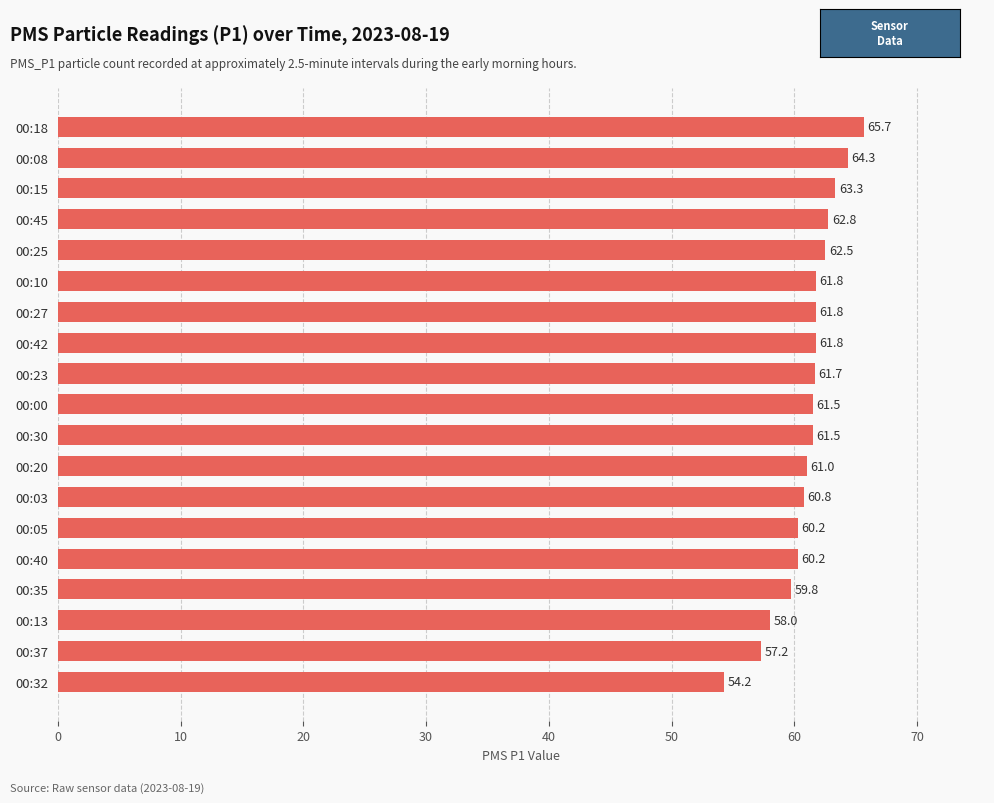

What is the average value?

61.1